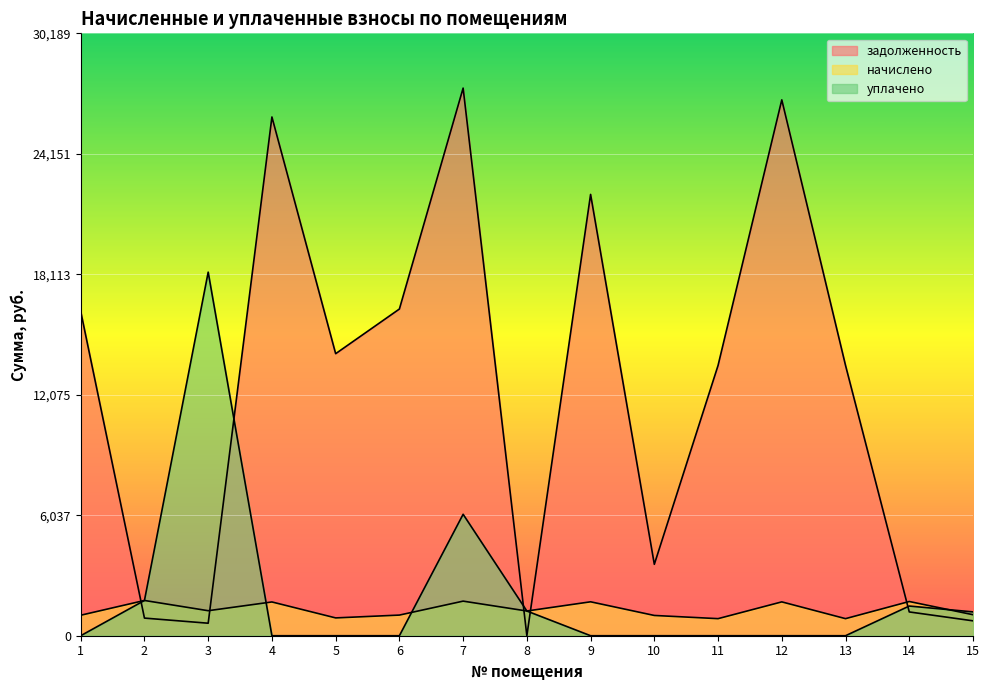

Which series has the largest total across all categories?

задолженность